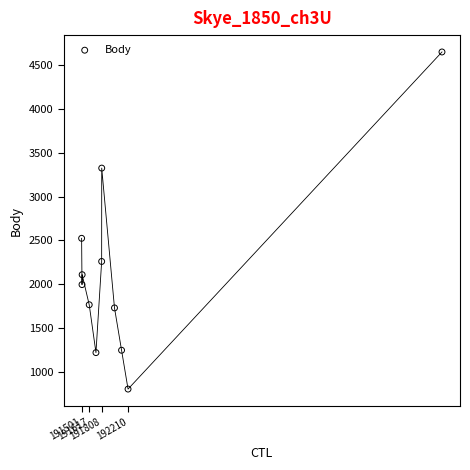

What is the average X value?

192254